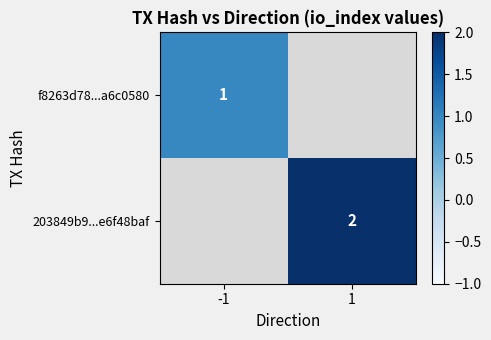

The 203849b9...e6f48baf series shows 2 at 1. True or false?

True